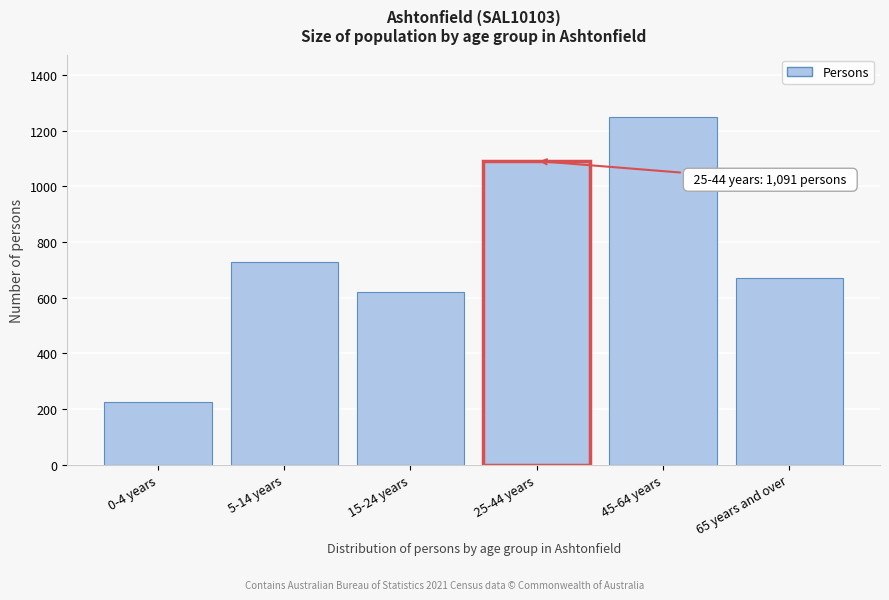

Reading left to right, what are all the values shown in this chart?

0-4 years=225	5-14 years=728	15-24 years=622	25-44 years=1091	45-64 years=1248	65 years and over=671